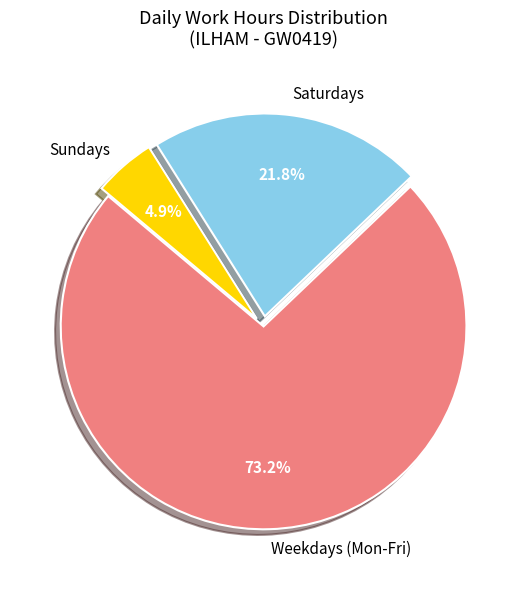

Which slice is the largest?

Weekdays (Mon-Fri)